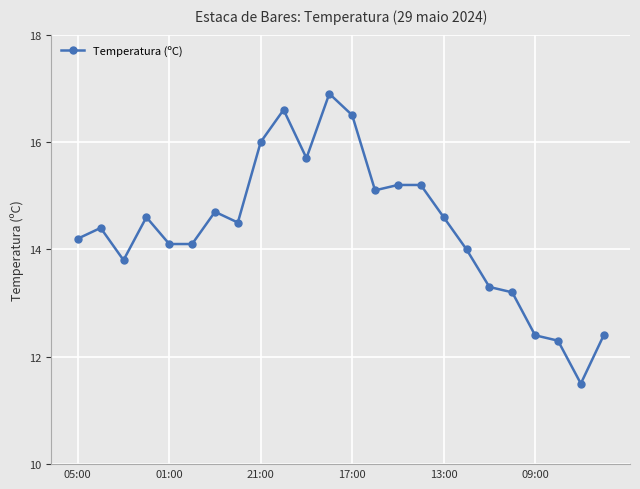

What is the difference between the maximum and minimum values?

5.4